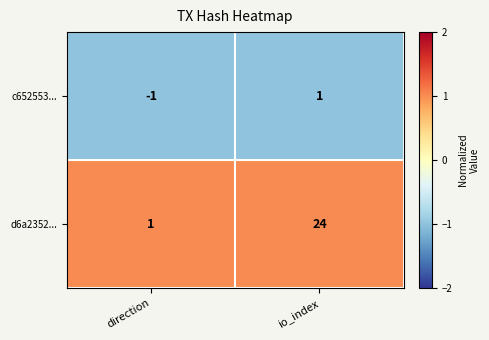

Rank the series by their maximum value, from lowest to highest.

c652553..., d6a2352...